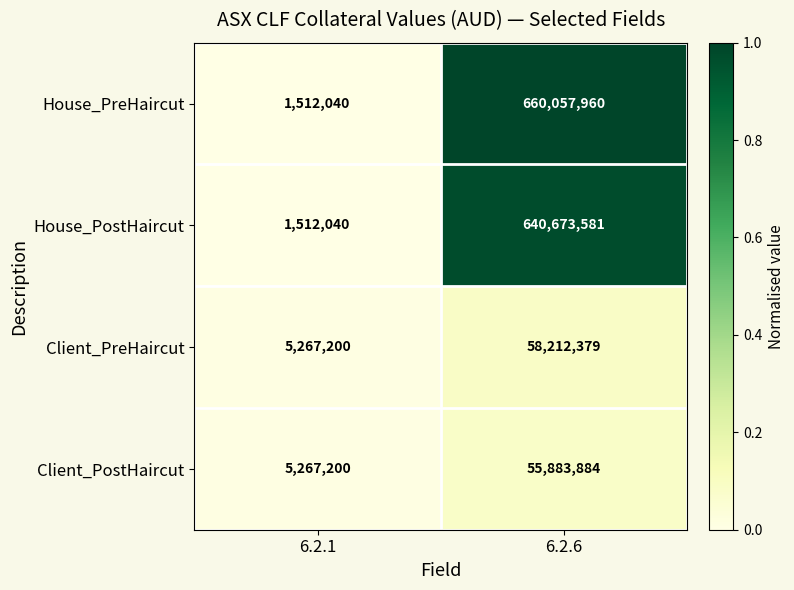

Which category has the lowest value across all series?

6.2.1